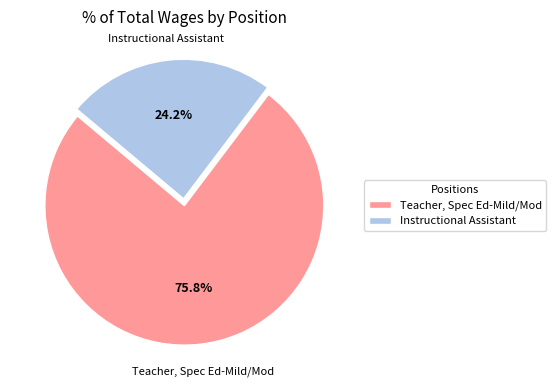

What percentage is the Instructional Assistant slice, to the nearest percent?

24%